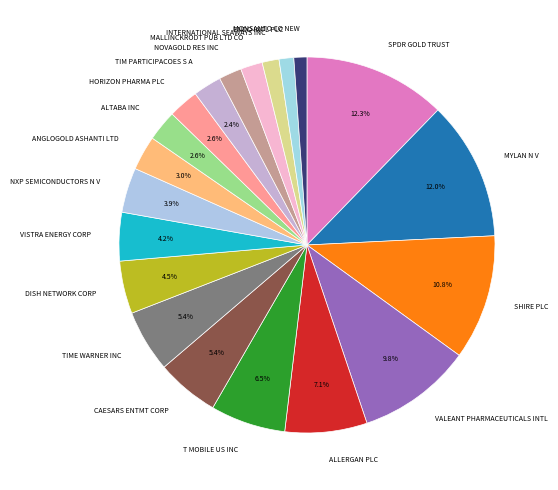

How many segments does this pie chart have?

20